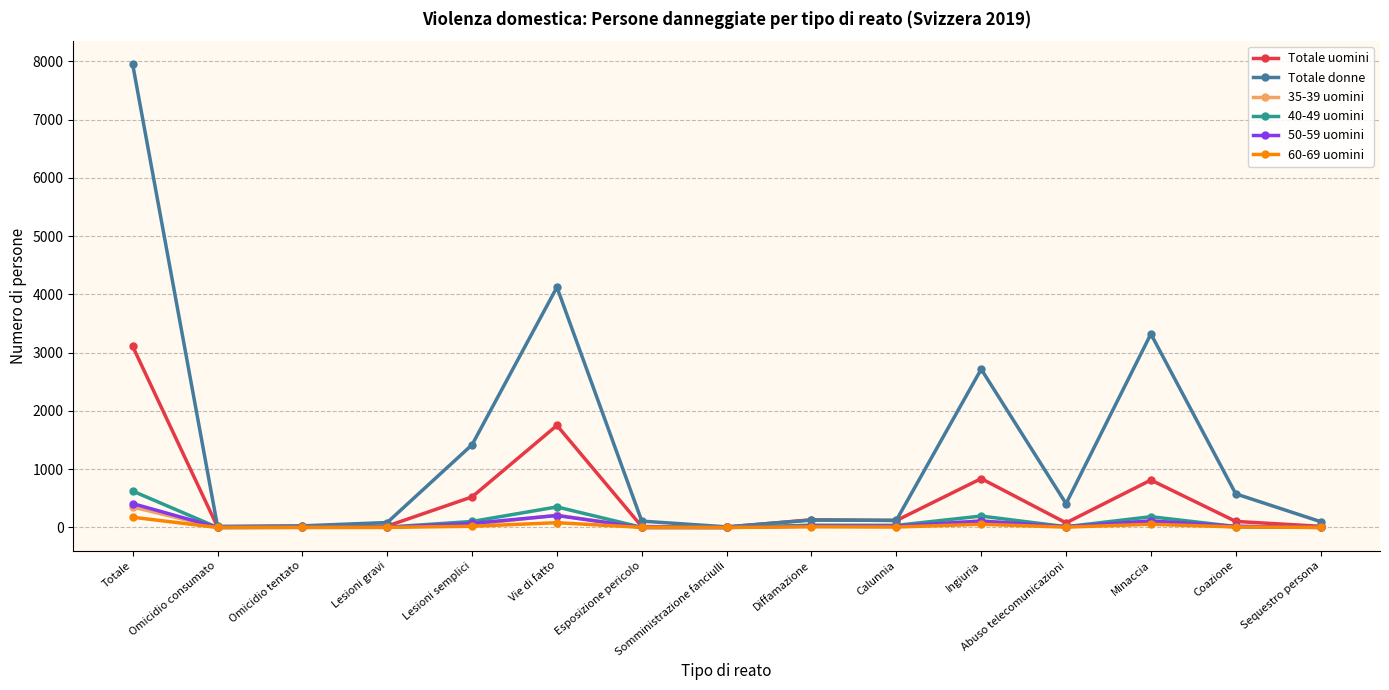

Which series has the largest total across all categories?

Totale donne